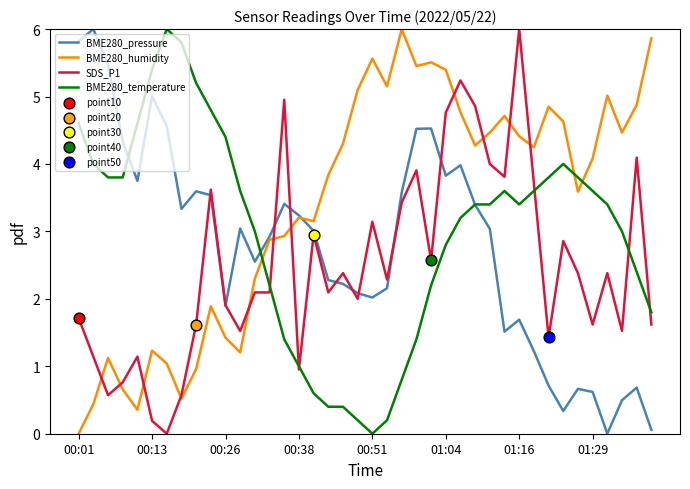

List the series in order of their overall mean, highest first.

BME280_humidity, BME280_temperature, BME280_pressure, SDS_P1